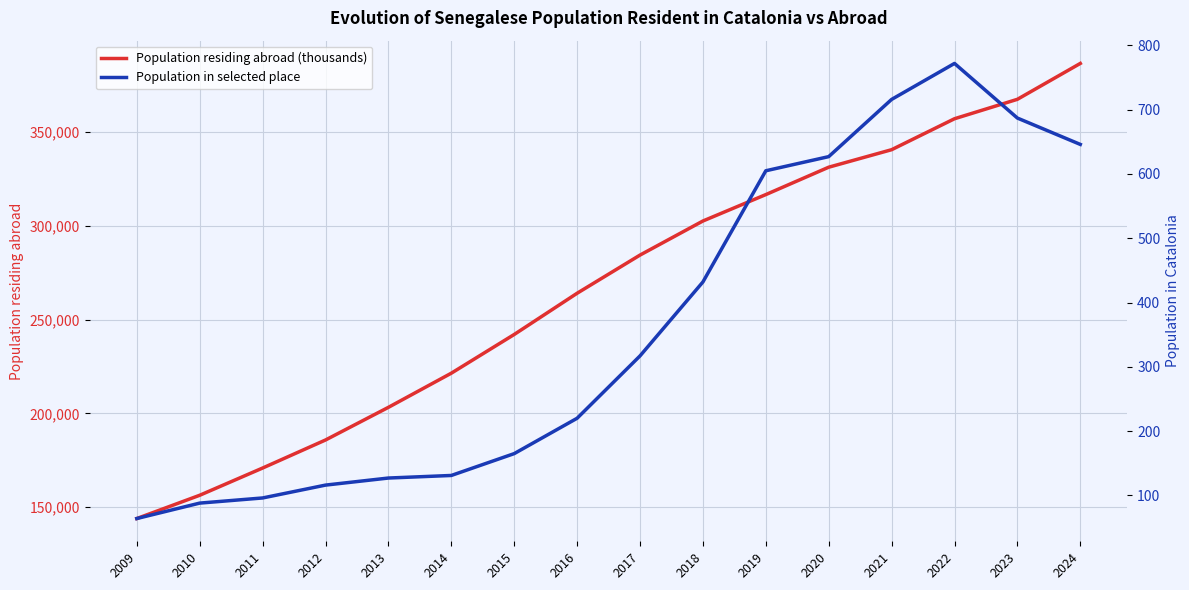

Read the Population in selected place value at 2023.

687